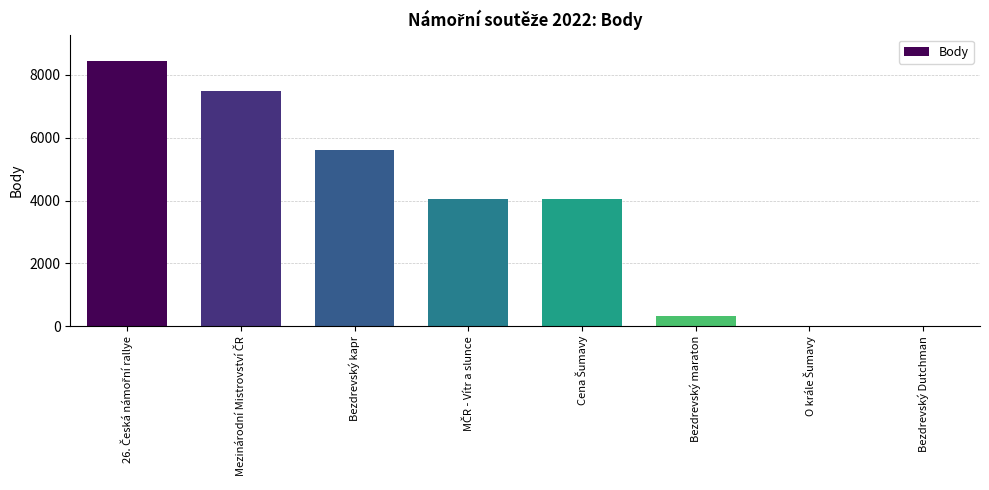

What is the maximum value shown in the chart?

8437